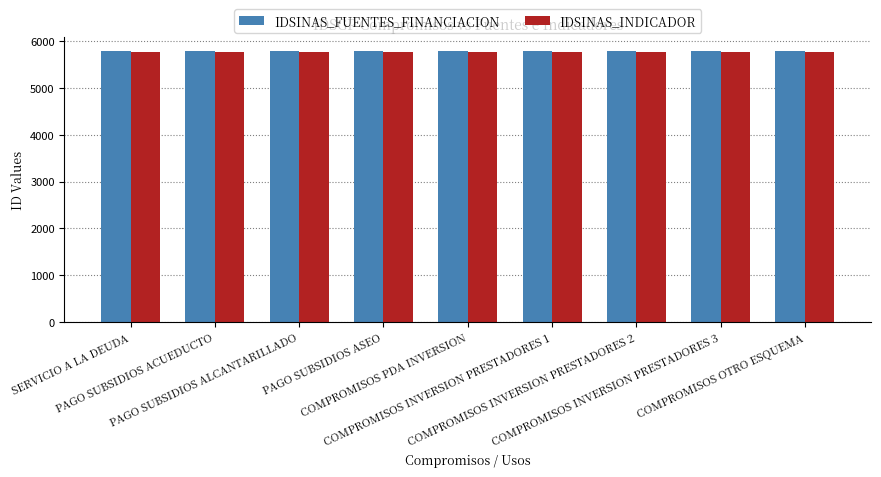

What is the difference between the IDSINAS_FUENTES_FINANCIACION values at COMPROMISOS INVERSION PRESTADORES 2 and PAGO SUBSIDIOS ALCANTARILLADO?

4